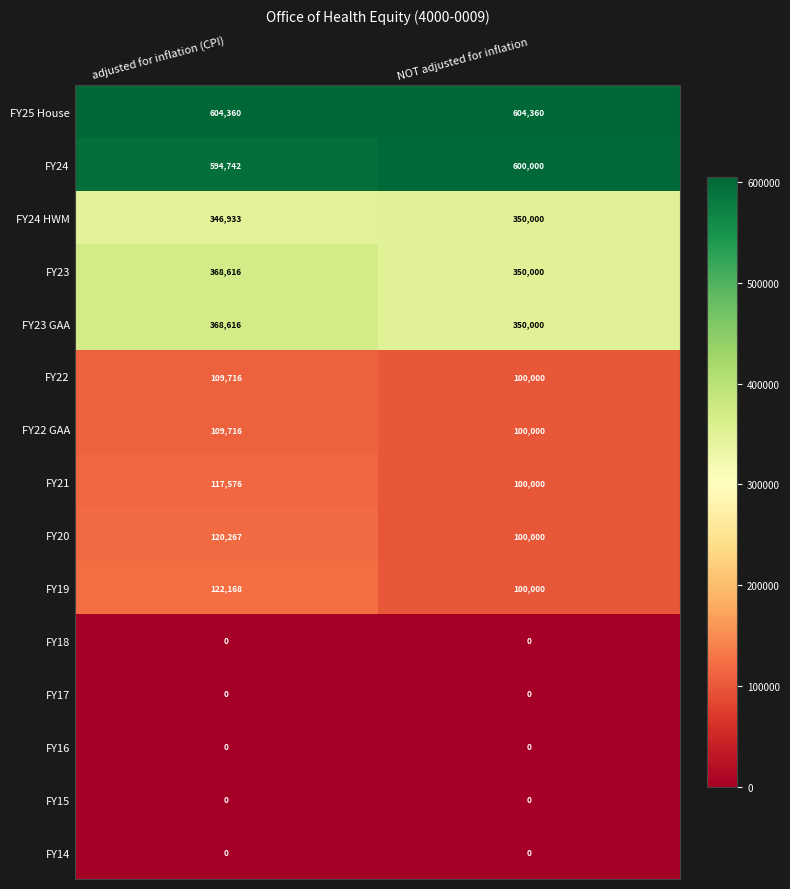

At how many categories does at least one series exceed 297383?

2